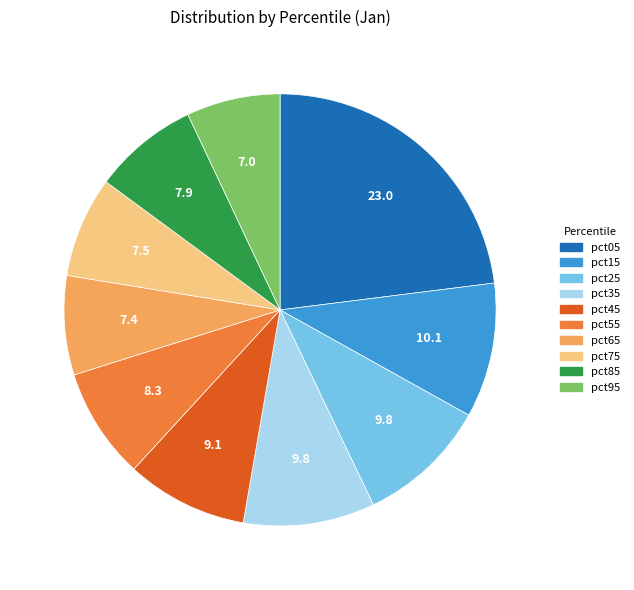

How many segments does this pie chart have?

10